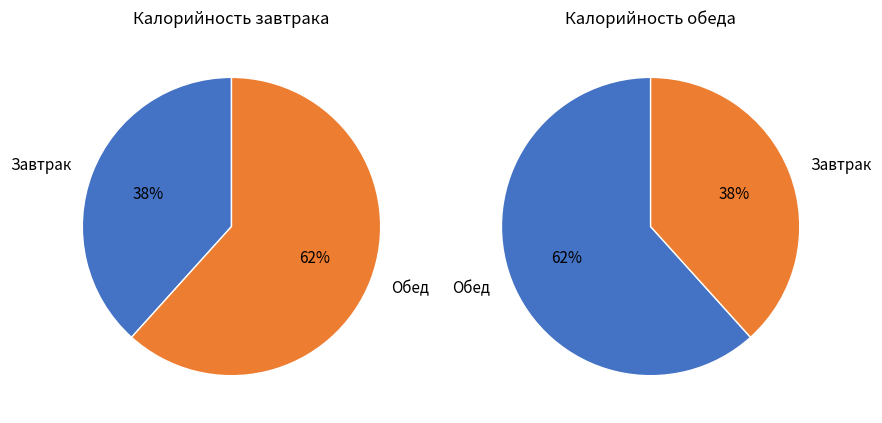

Which category has the smallest portion of the pie?

Завтрак